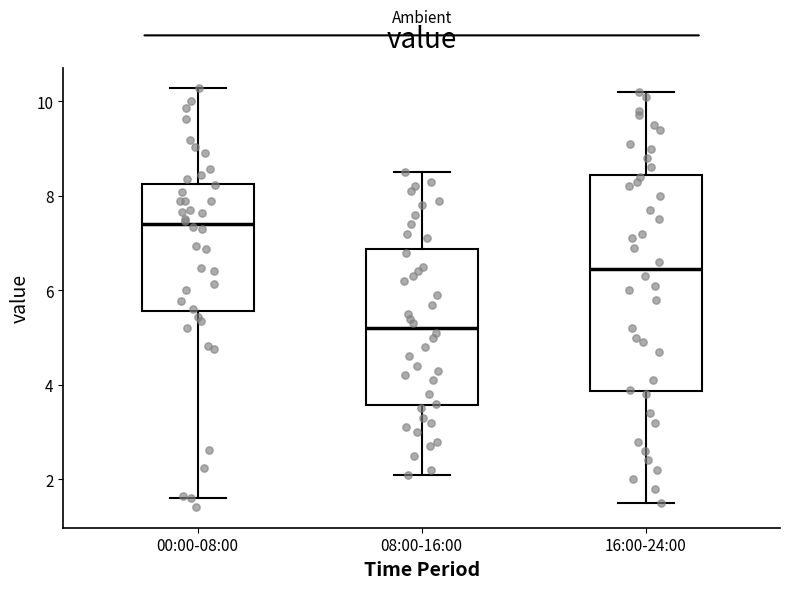

Reading left to right, read every box against the y-axis: the position of its median line, the range the box covers, and the ends of its whiskers. The values are not printed on the chart, so give them approximately, as read against the axis.

00:00-08:00: median 7.4, box 5.6 to 8.2, whiskers 1.6 to 10.2
08:00-16:00: median 5.2, box 3.6 to 6.8, whiskers 2.2 to 8.6
16:00-24:00: median 6.4, box 3.8 to 8.4, whiskers 1.6 to 10.2